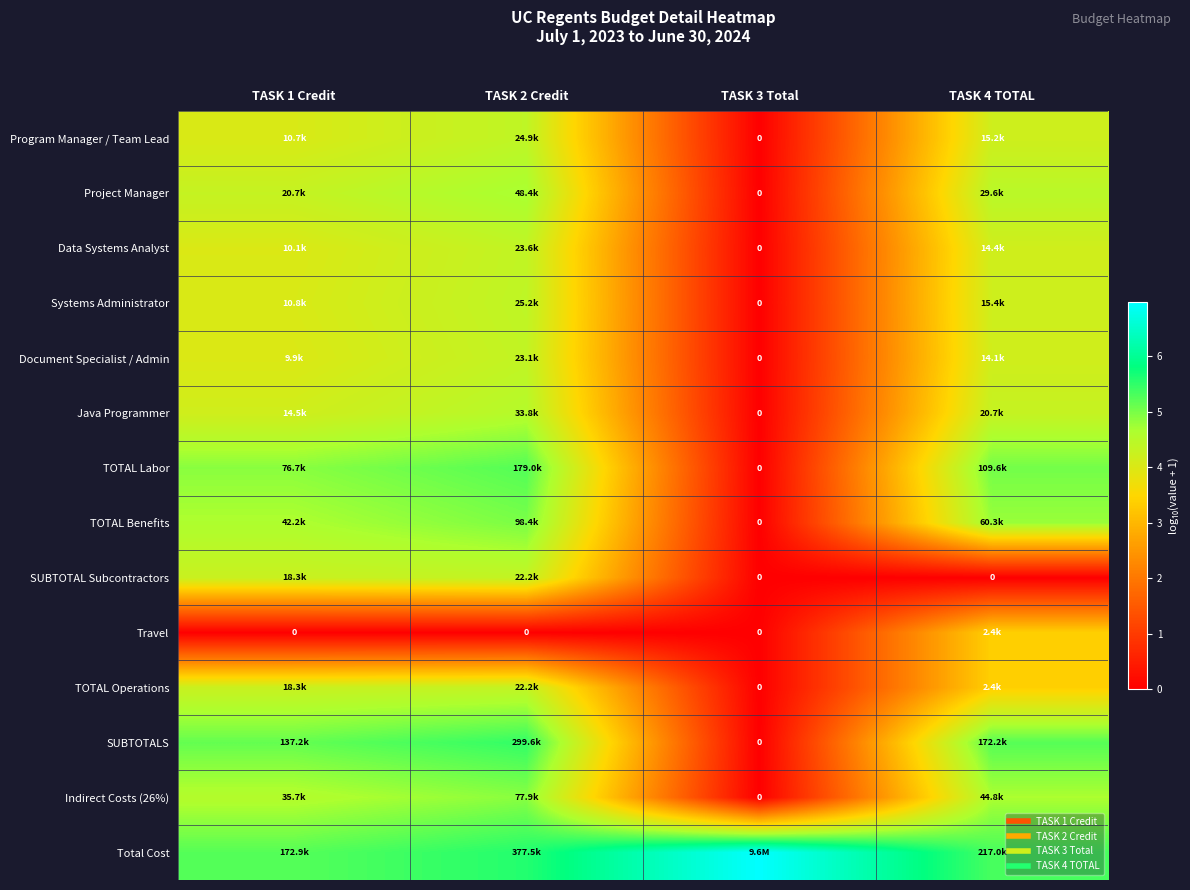

At TASK 1 Credit, list the series in order from largest to smallest.

Total Cost, SUBTOTALS, TOTAL Labor, TOTAL Benefits, Indirect Costs (26%), Project Manager, SUBTOTAL Subcontractors, TOTAL Operations, Java Programmer, Systems Administrator, Program Manager / Team Lead, Data Systems Analyst, Document Specialist / Admin, Travel